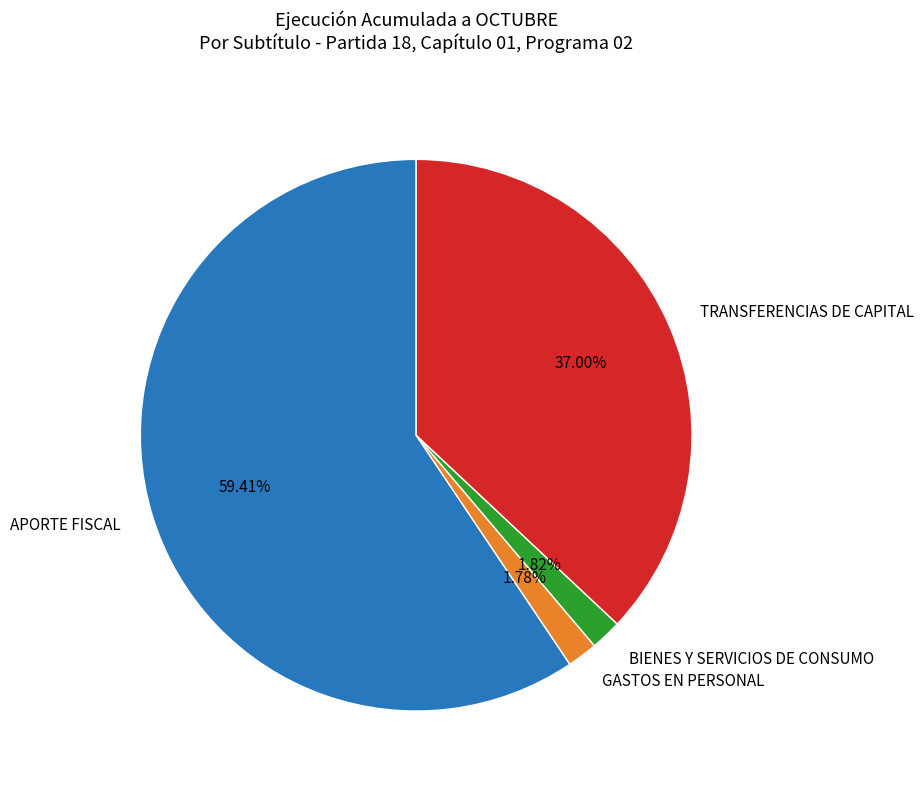

Which category accounts for the majority?

APORTE FISCAL